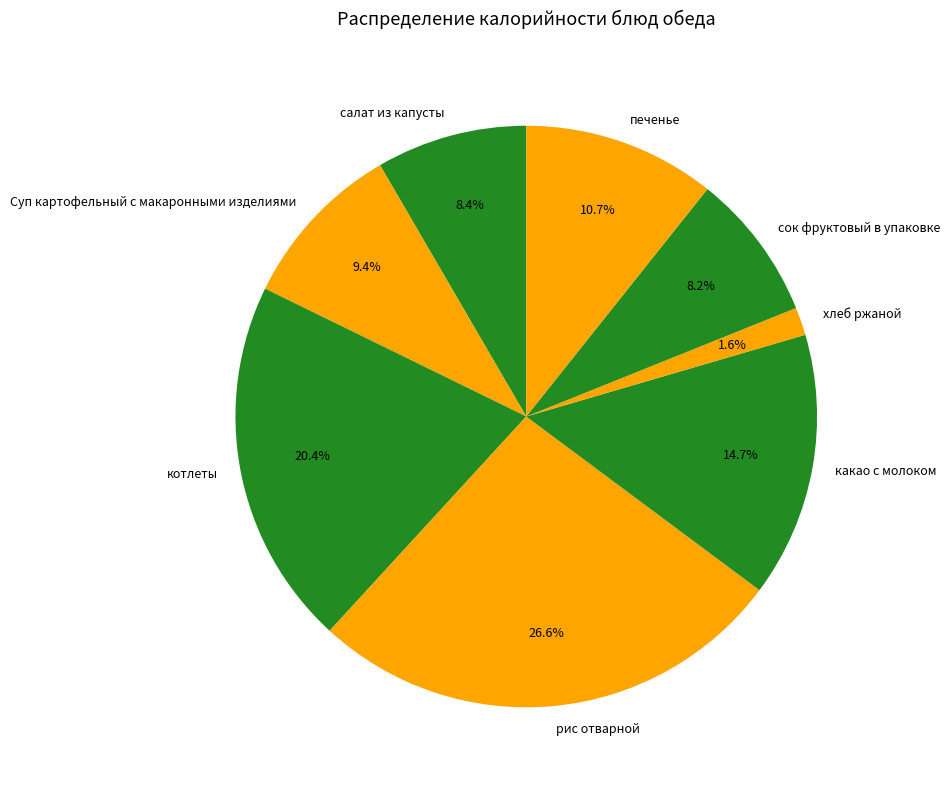

The Суп картофельный с макаронными изделиями slice represents 9% of the pie. True or false?

True